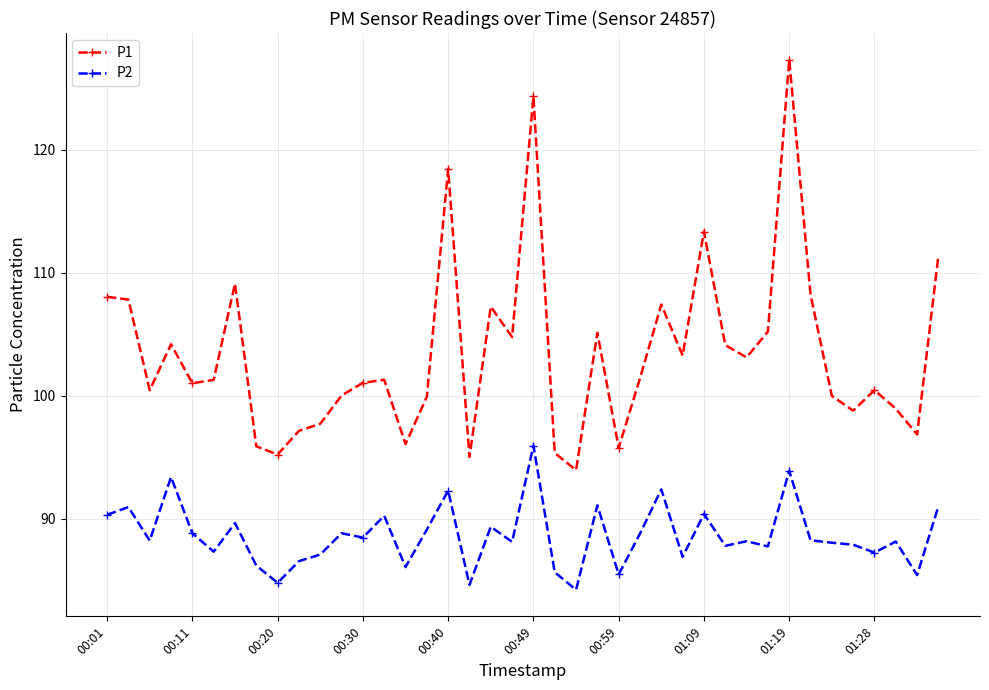

What are all the series names shown in the legend?

P1, P2